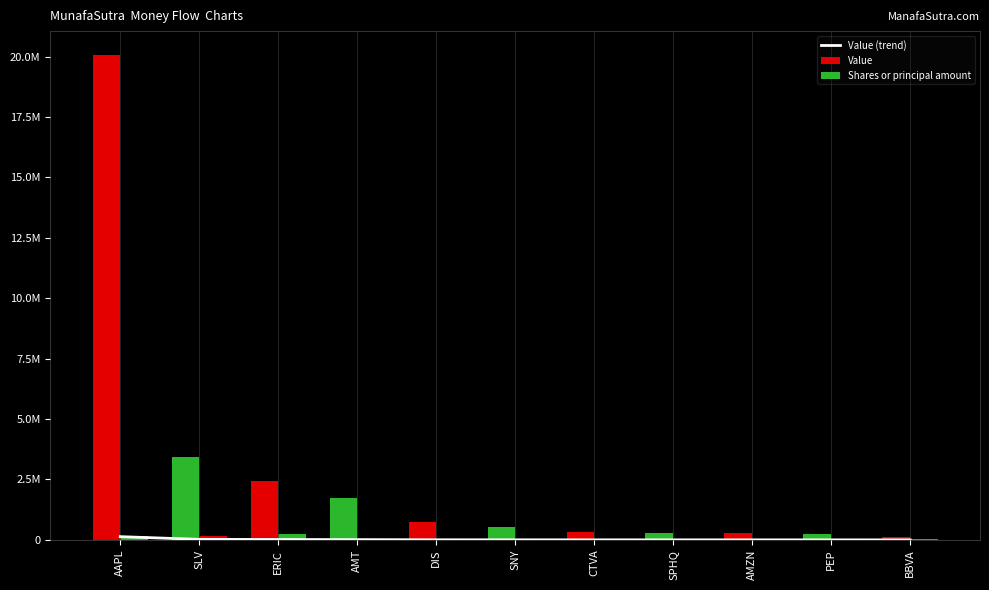

What is the label of the 8th bar from the left?

SPHQ